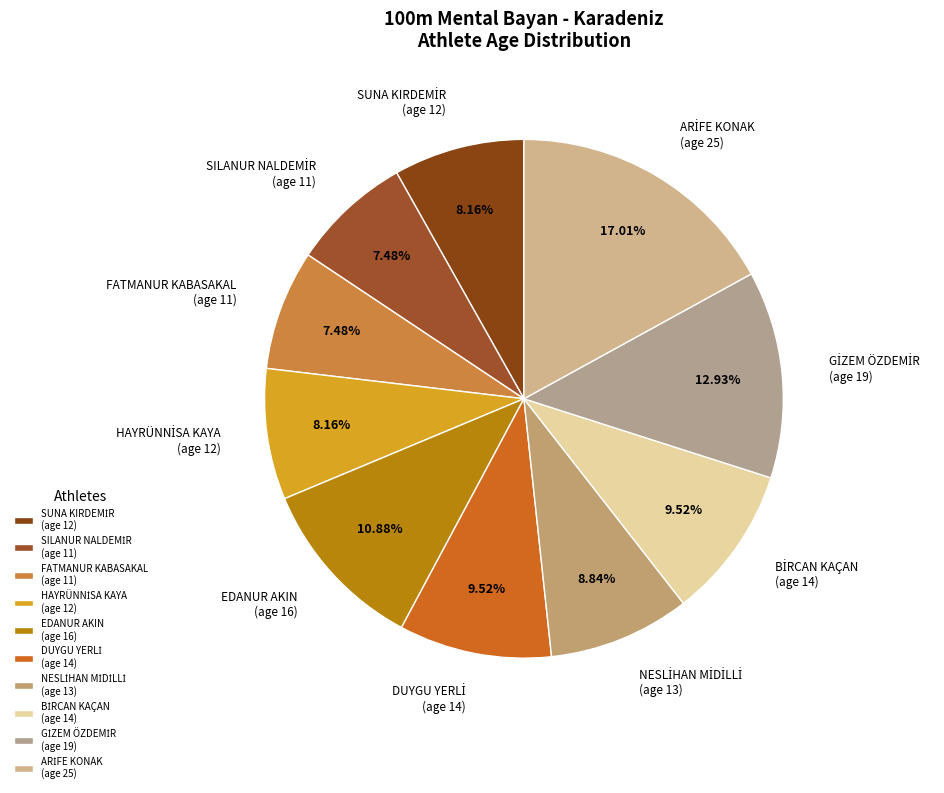

To the nearest percent, what is the difference between the largest and smallest slice percentages?

10%